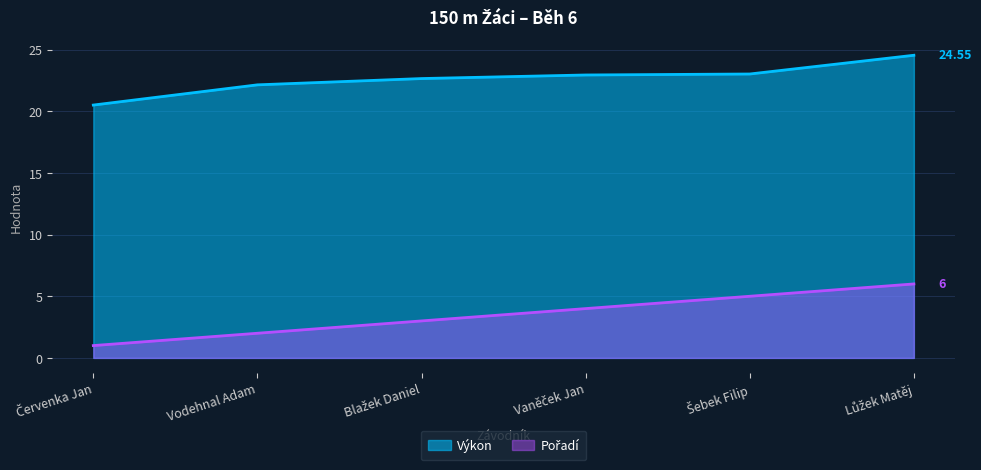

Which label corresponds to the smallest value in the chart?

Červenka Jan